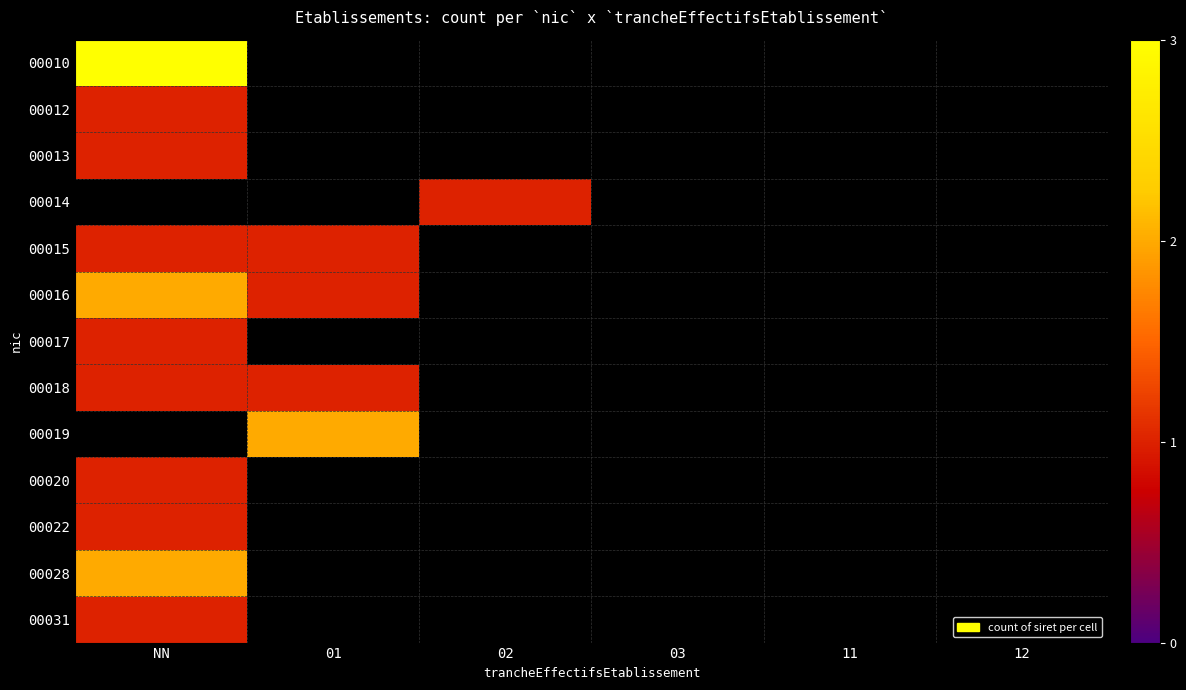

Rank the categories by 00012 value from highest to lowest.

NN, 01, 02, 03, 11, 12